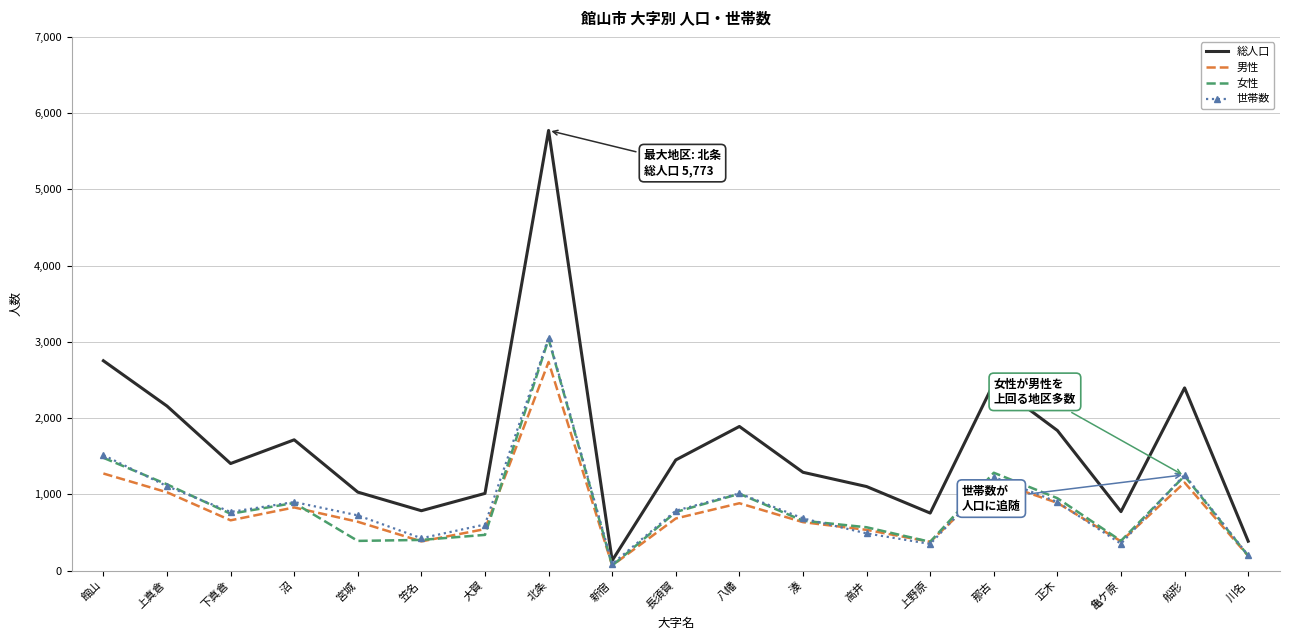

What is the spread (max minus min) of values at 上野原?

405